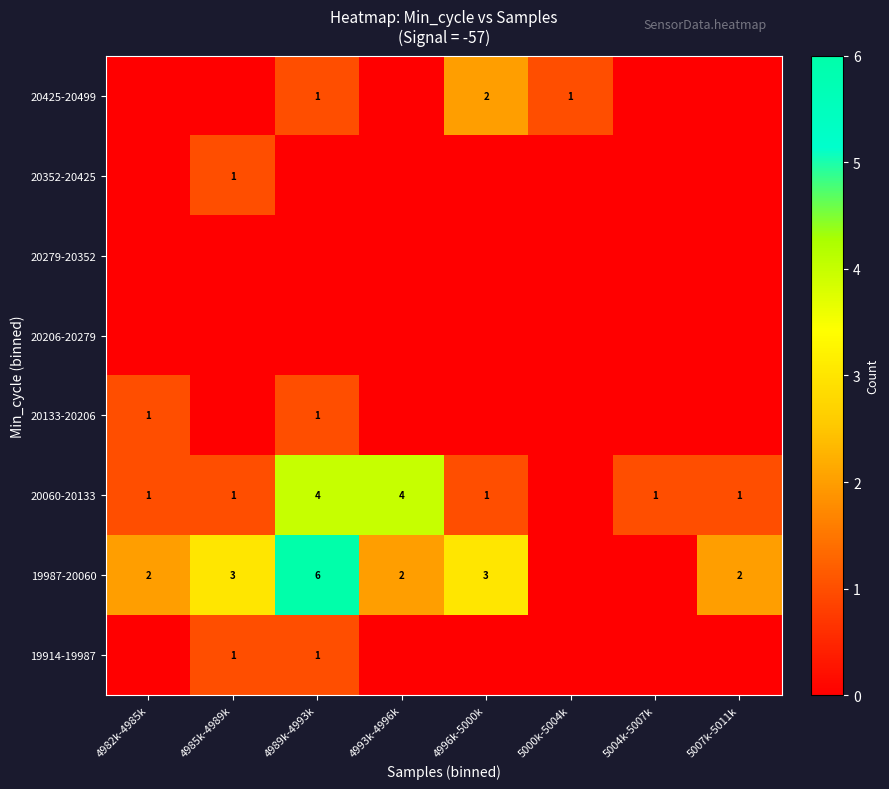

The 19987-20060 series shows 2 at 4993k-4996k. True or false?

True